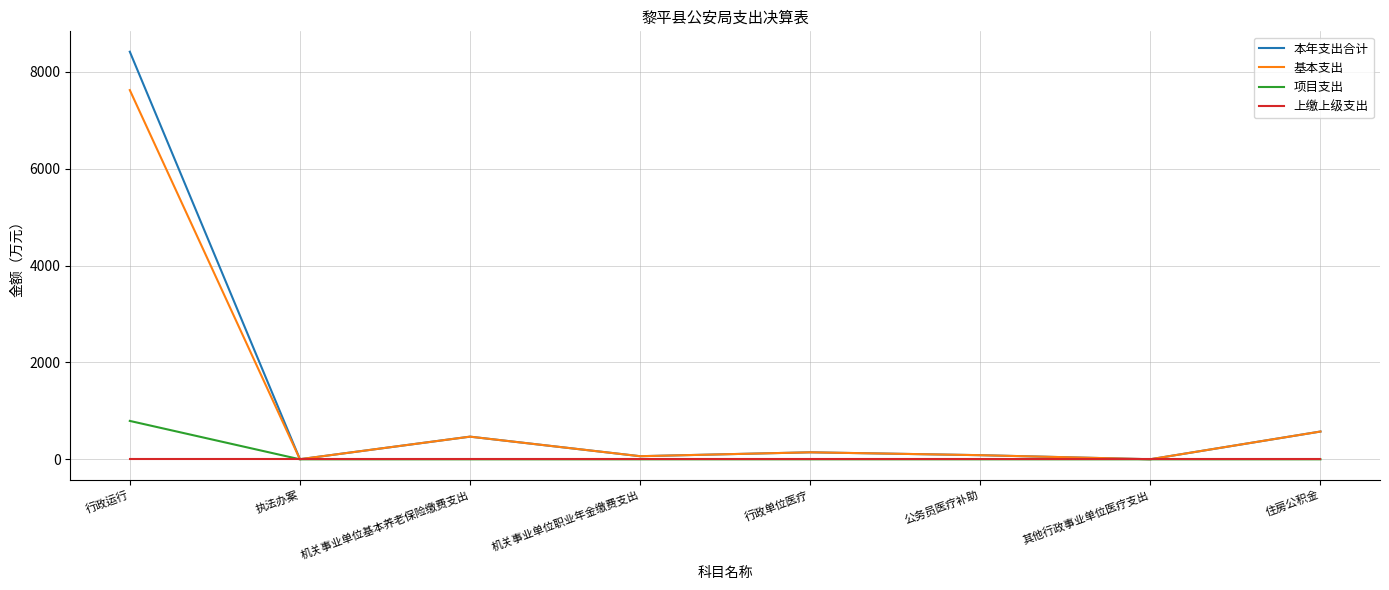

Is it true that 基本支出 equals 467.9 at 机关事业单位基本养老保险缴费支出?

True